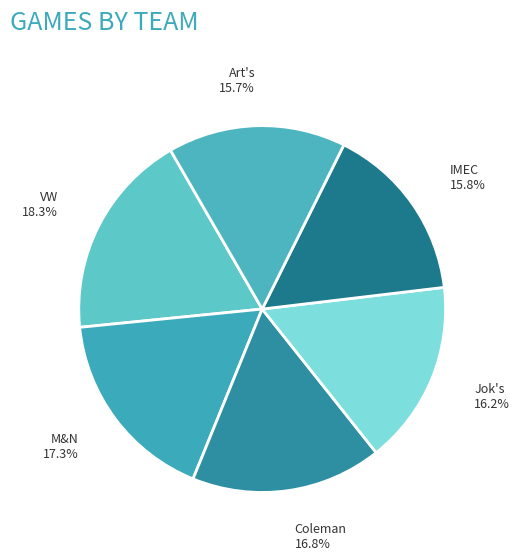

Which category has the biggest portion of the pie?

VW